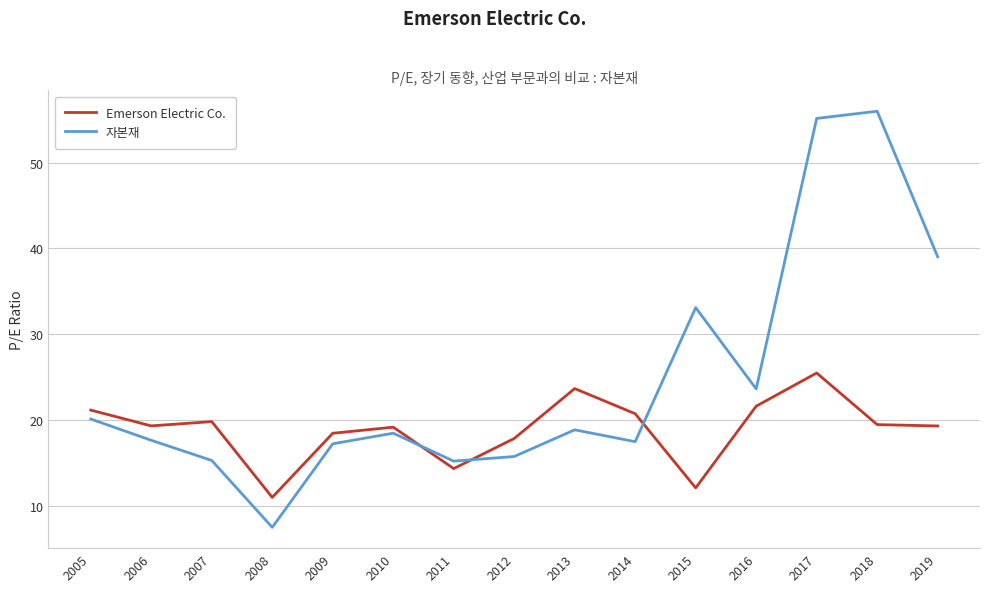

Between which two adjacent categories do Emerson Electric Co. and 자본재 first intersect?

2010 and 2011